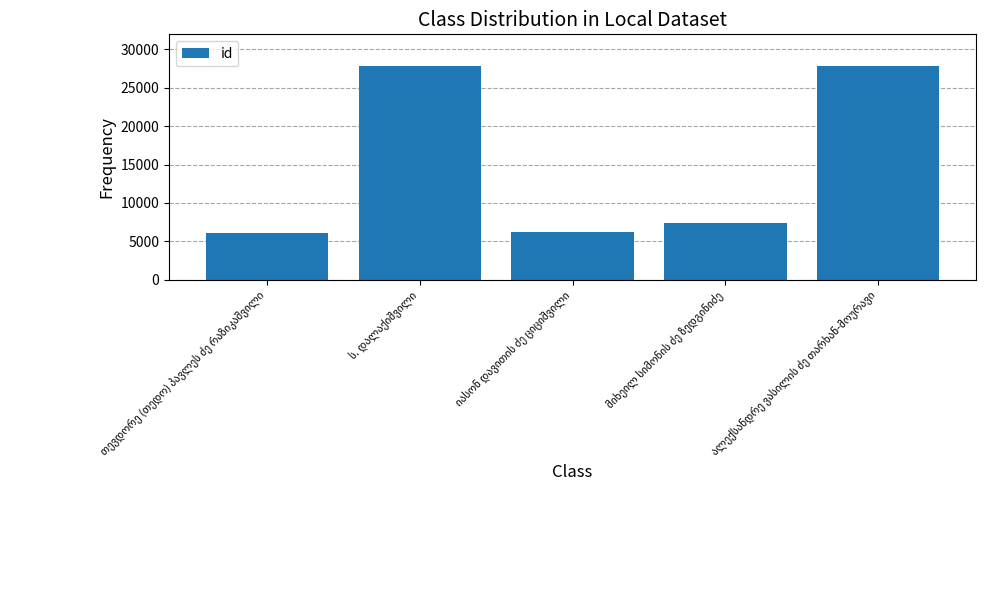

What is the value of the 4th bar from the left?

7445